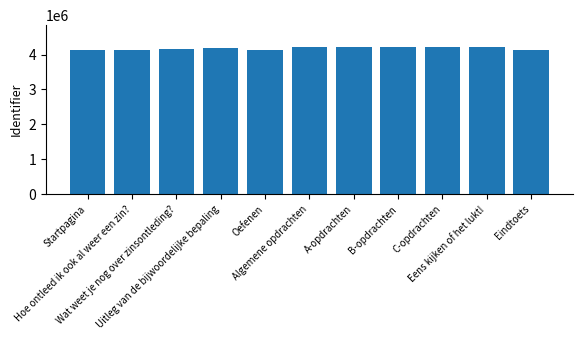

What is the difference between the maximum and minimum values?

71806